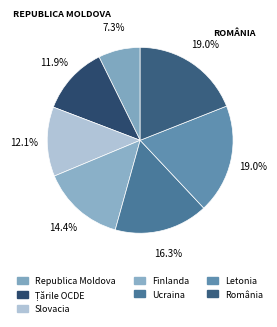

Count the number of slices in the pie.

7